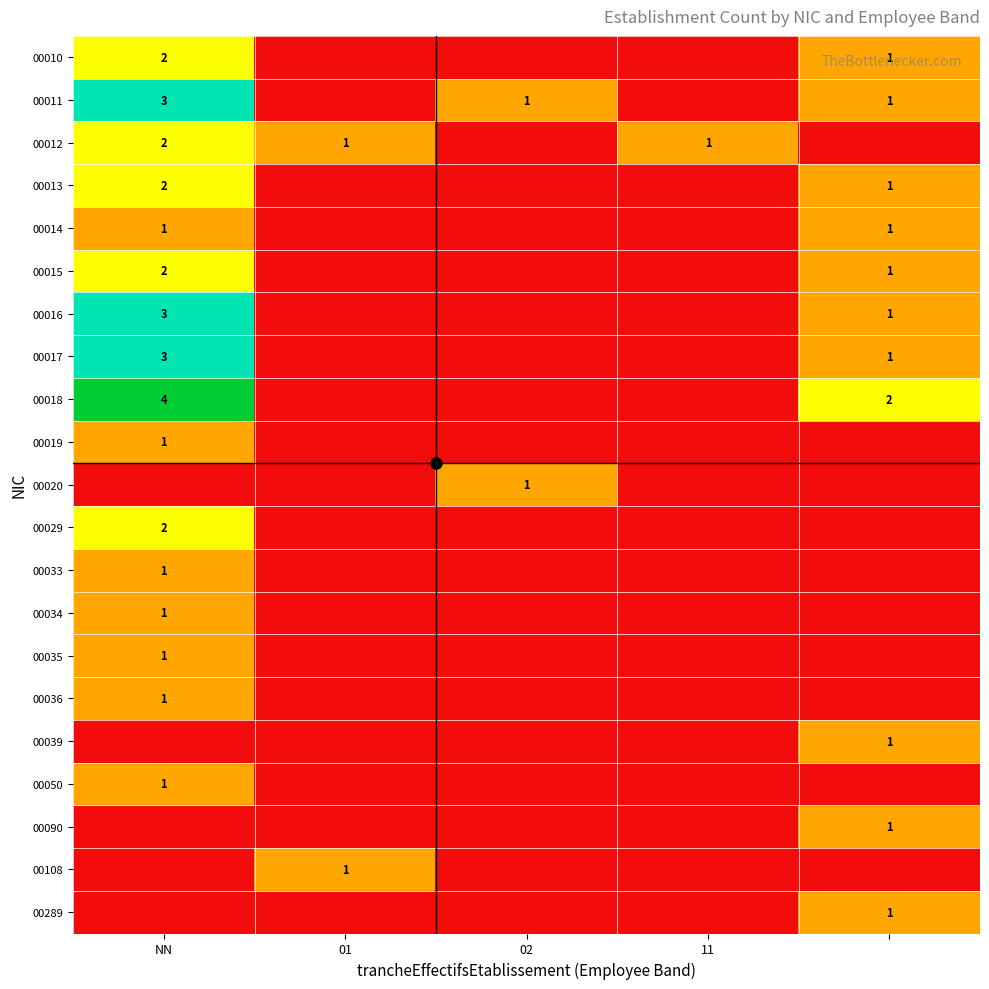

Is the value of 00039 at 11 greater than the value of 00035 at 01?

No